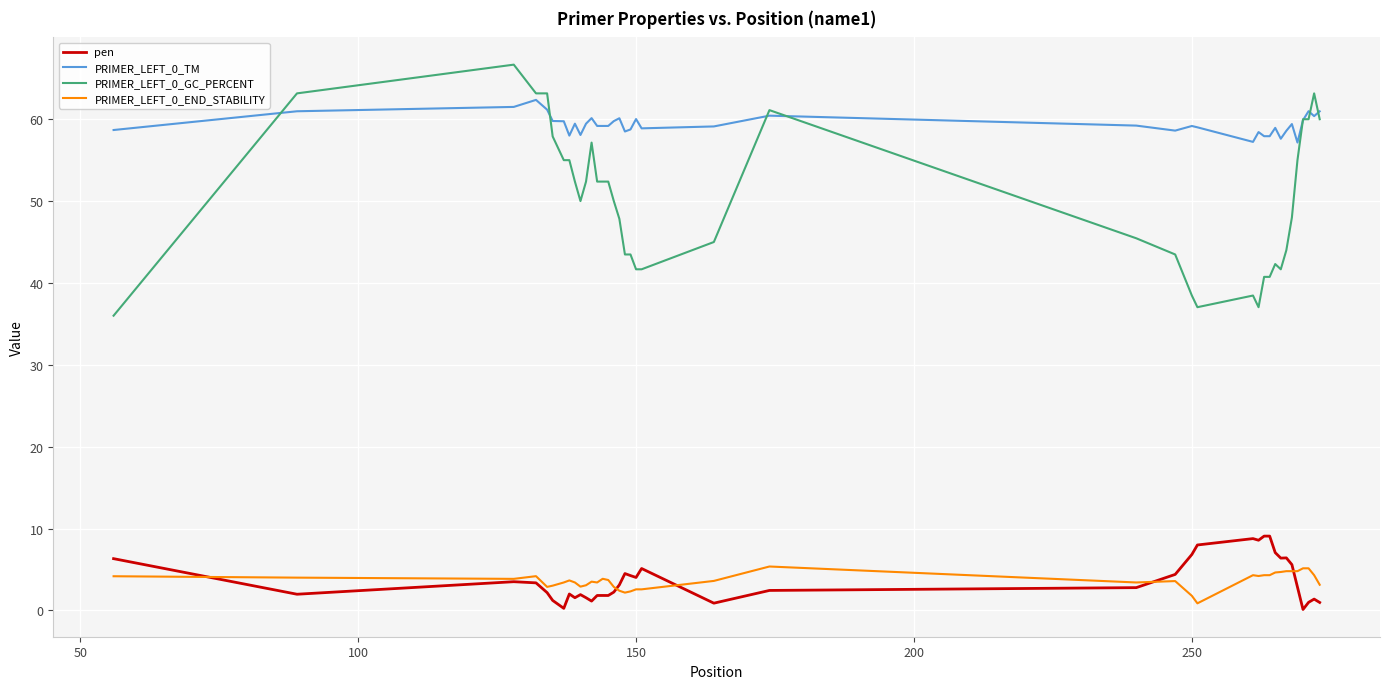

What is the sum of all PRIMER_LEFT_0_END_STABILITY values?

145.0